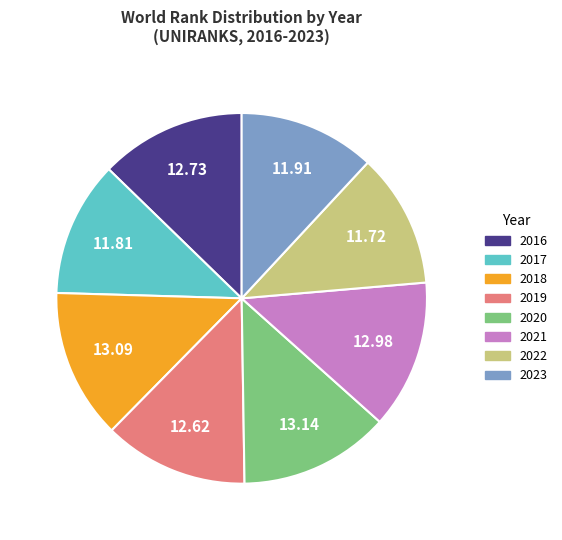

Is 2017 the majority of the pie?

No